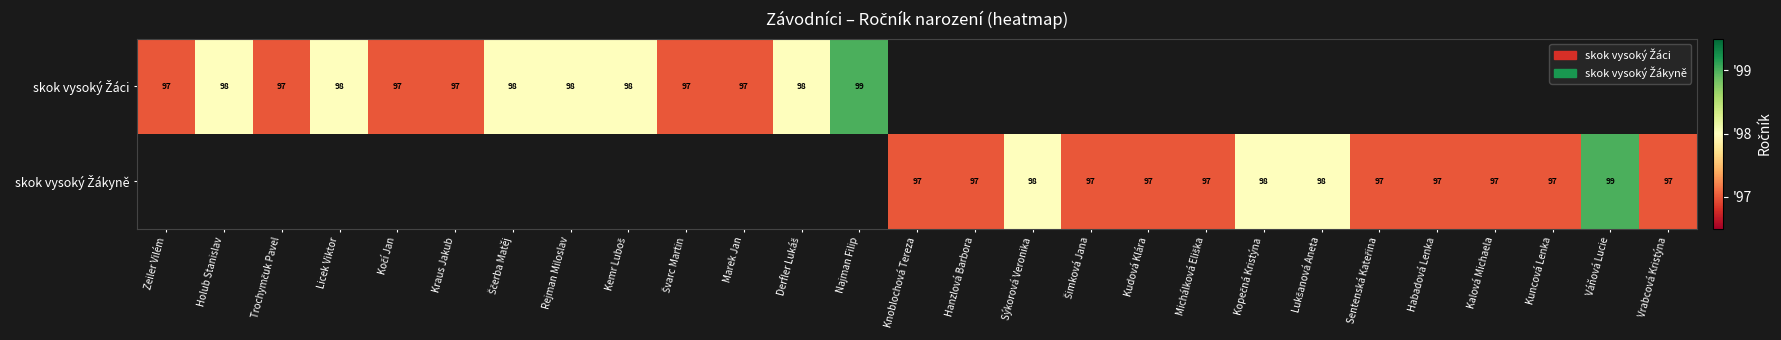

Count the number of data series in this chart.

2